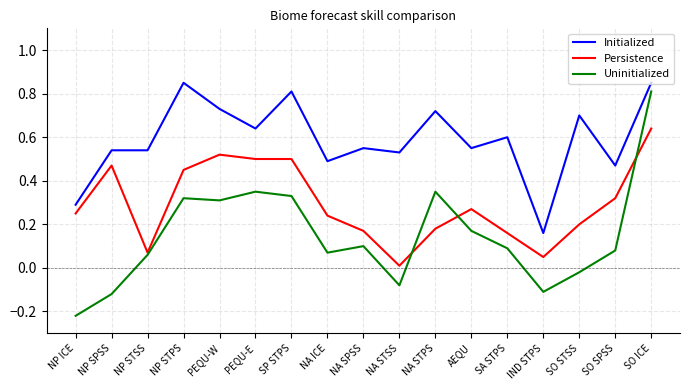

Which series has the largest range (max minus min)?

Uninitialized